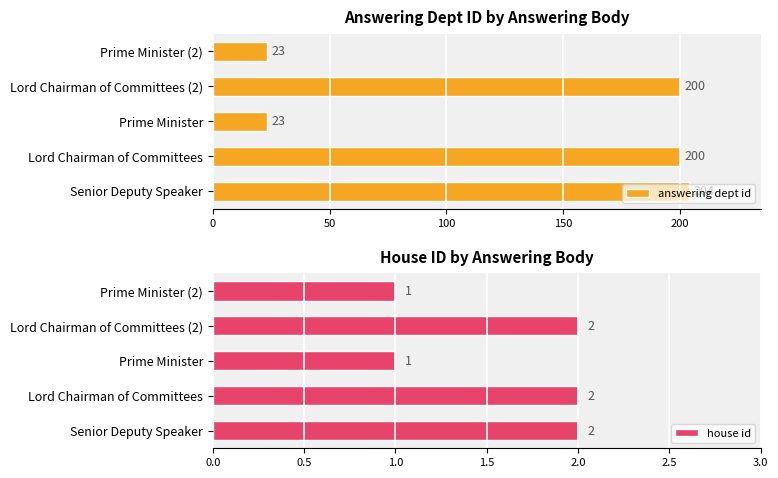

What is the difference between the maximum and second lowest values in the answering dept id series?

181